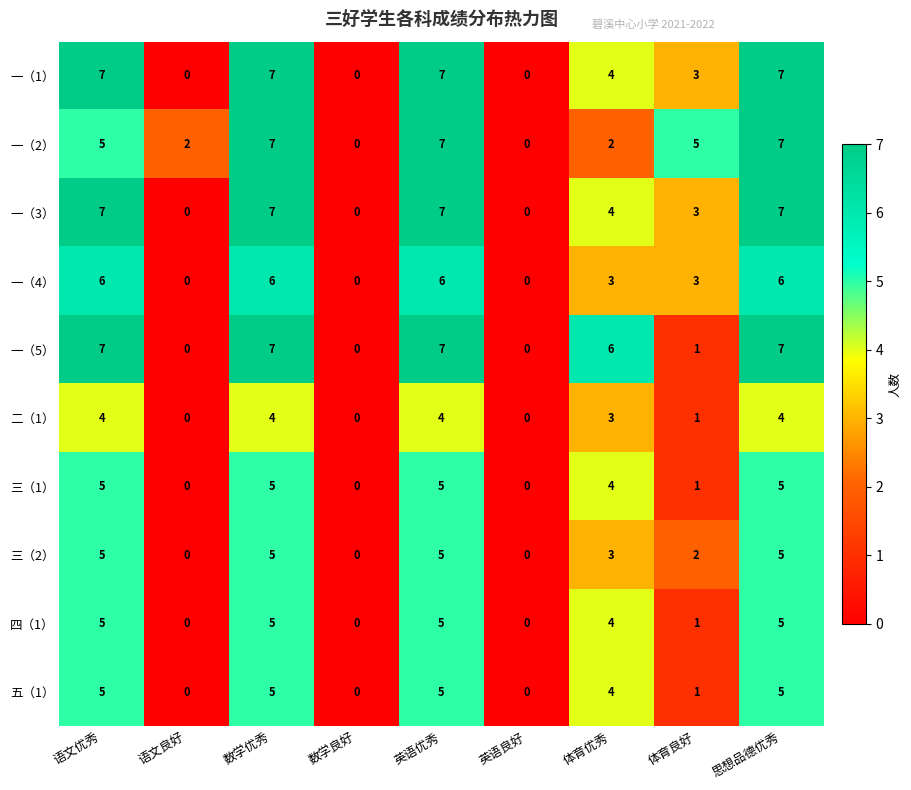

Where does the 一（4） series first go above 3?

语文优秀